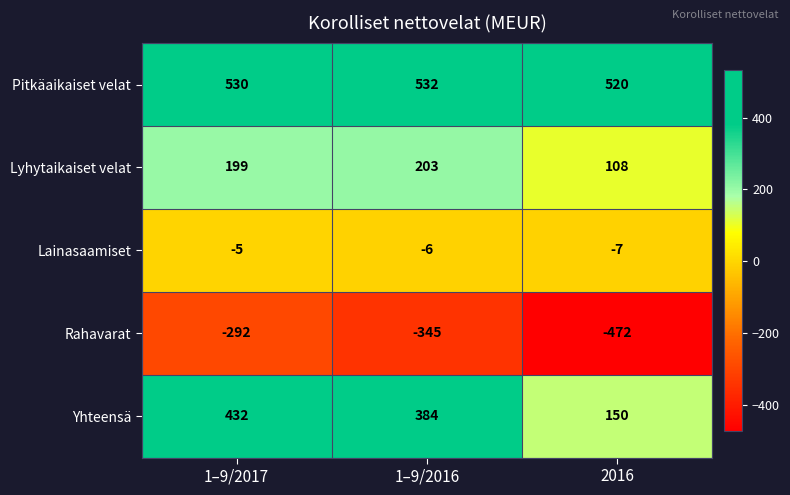

What is the minimum value shown in the chart?

-472